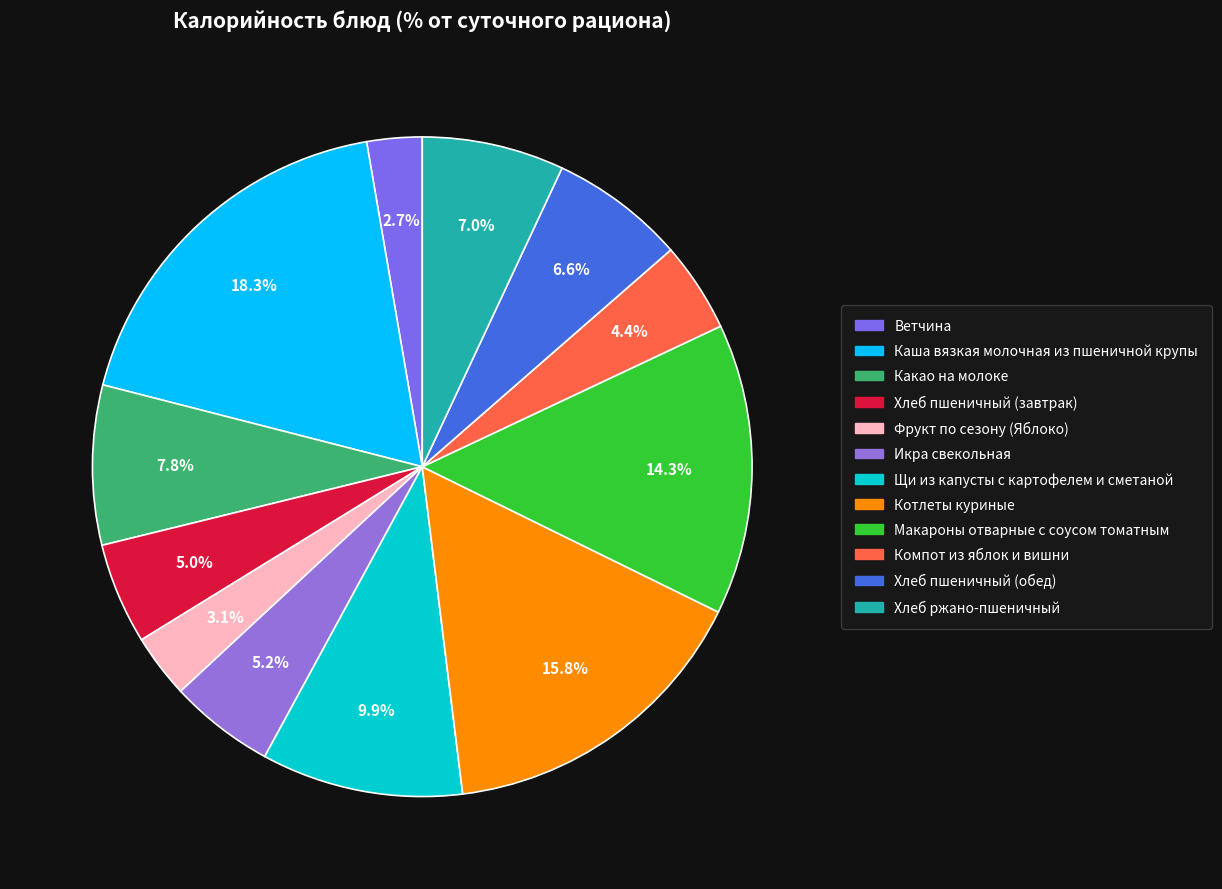

True or false: Хлеб пшеничный (обед) accounts for 1% of the total.

False